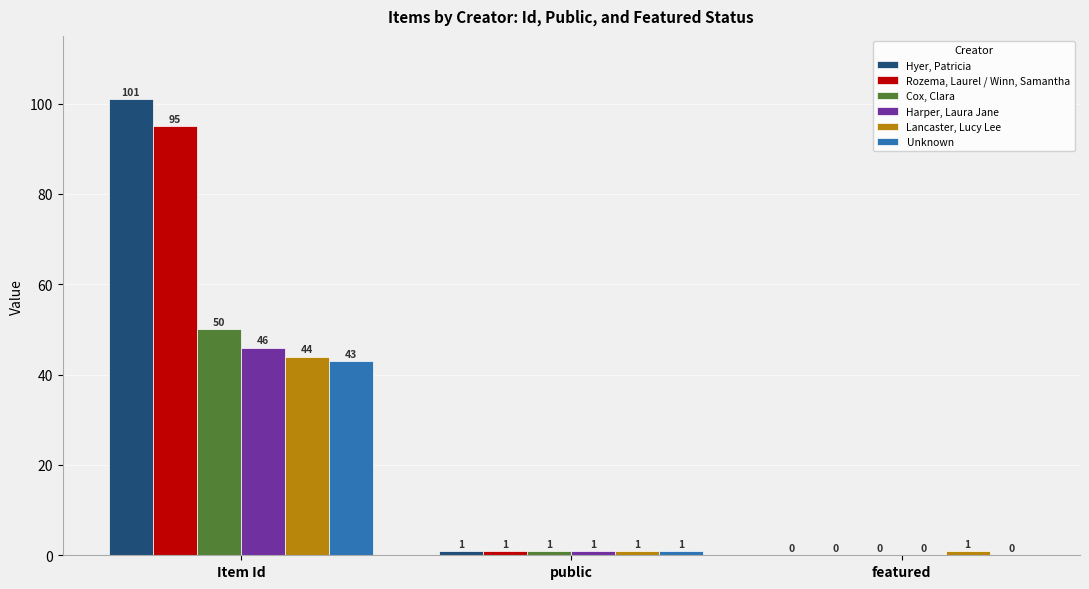

The value of Lancaster, Lucy Lee at Item Id is 44. True or false?

True